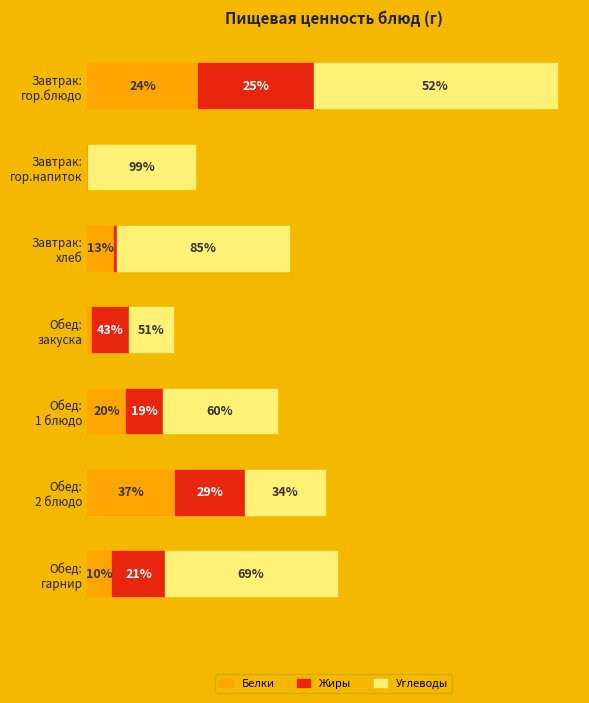

What are all the series names shown in the legend?

Белки, Жиры, Углеводы